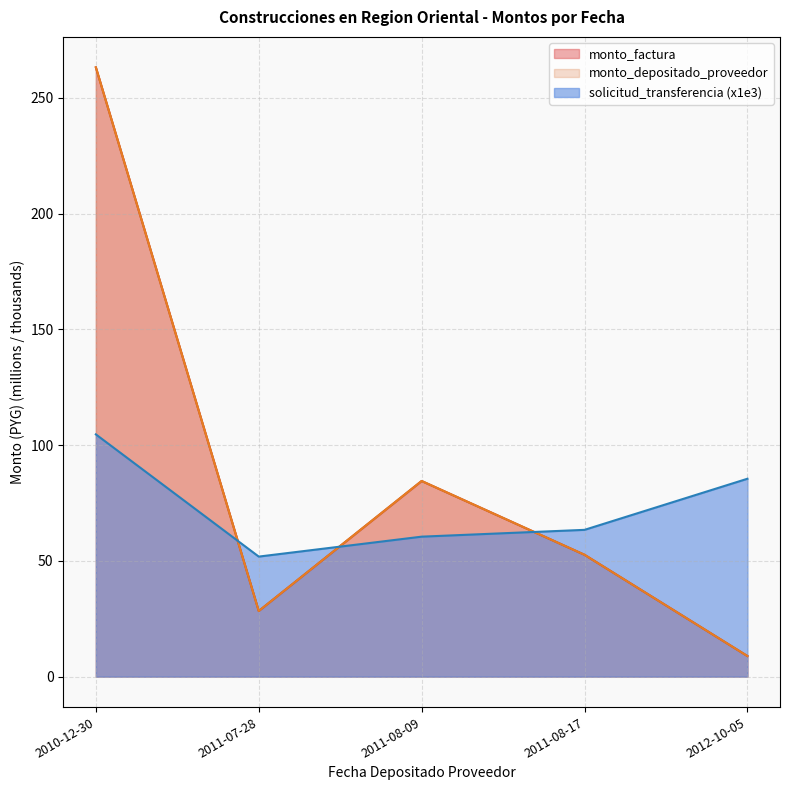

What is the total value across all series at 2010-12-30?

630.9